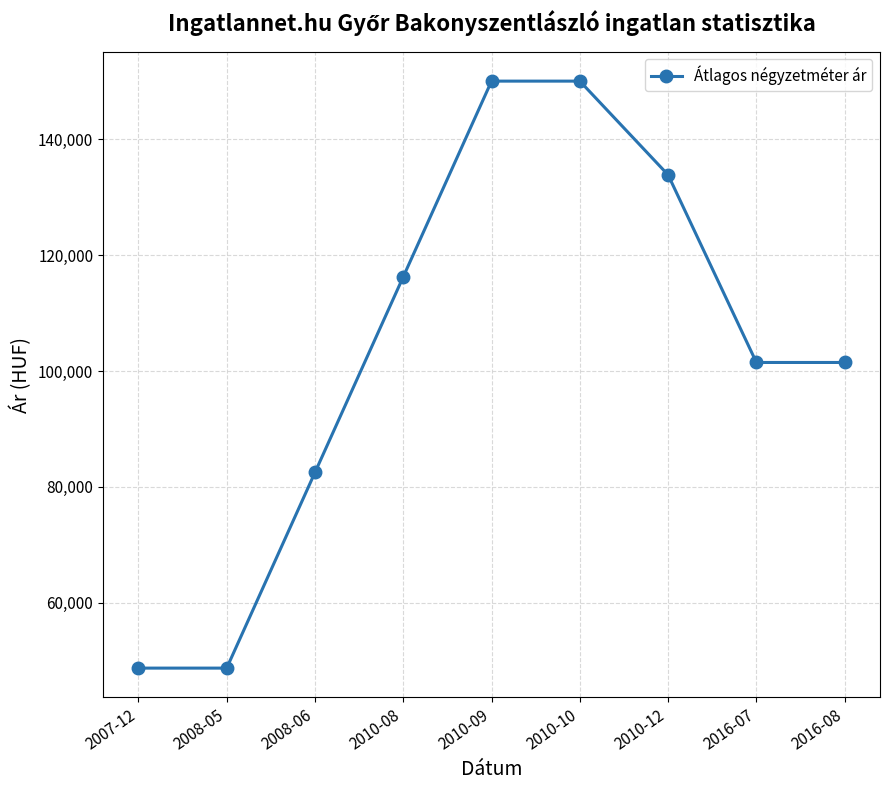

What is the difference between the maximum and minimum values?

101250